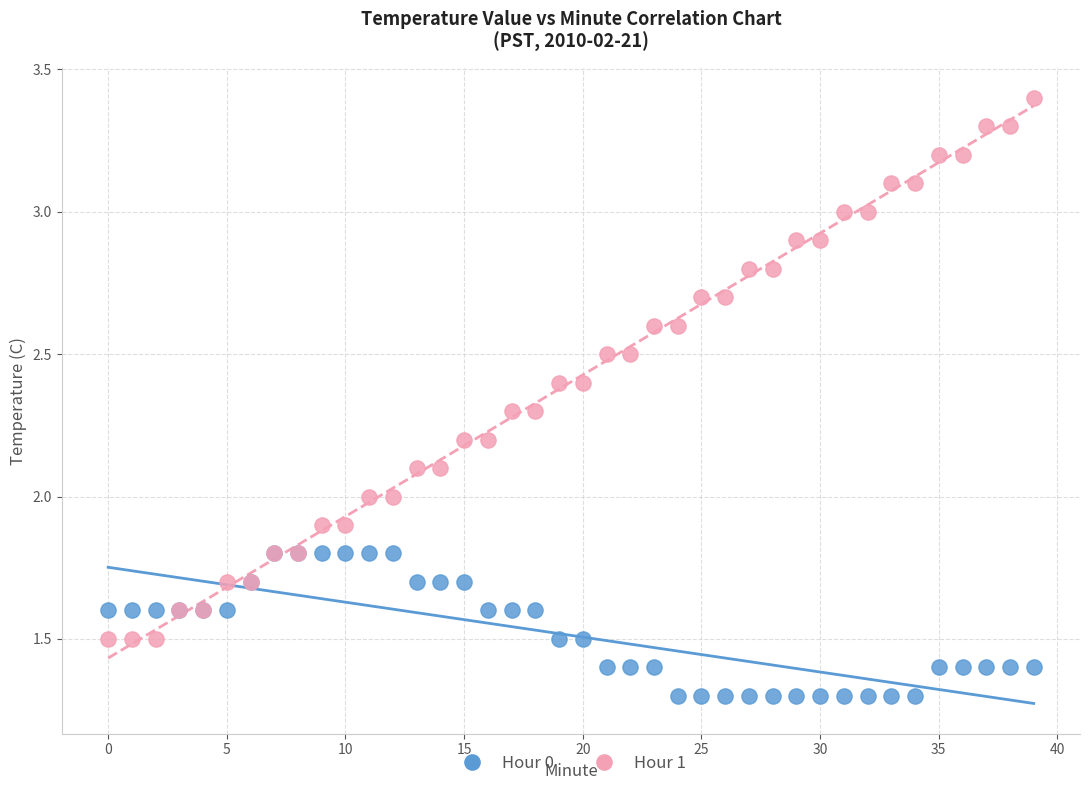

What are all the series names shown in the legend?

Hour 0, Hour 1